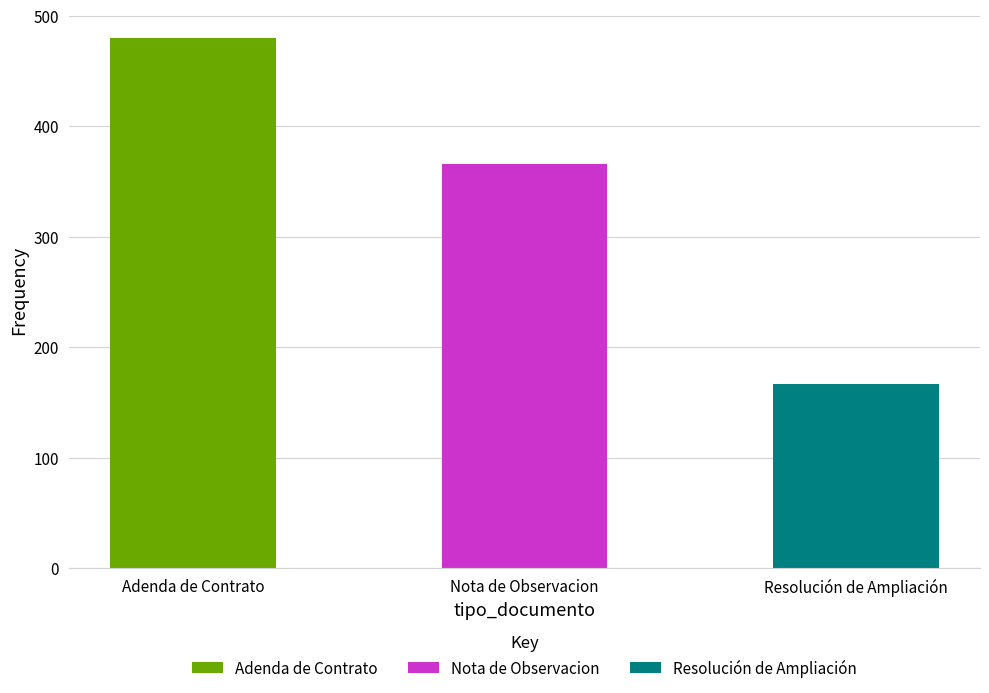

What is the smallest value displayed?

167